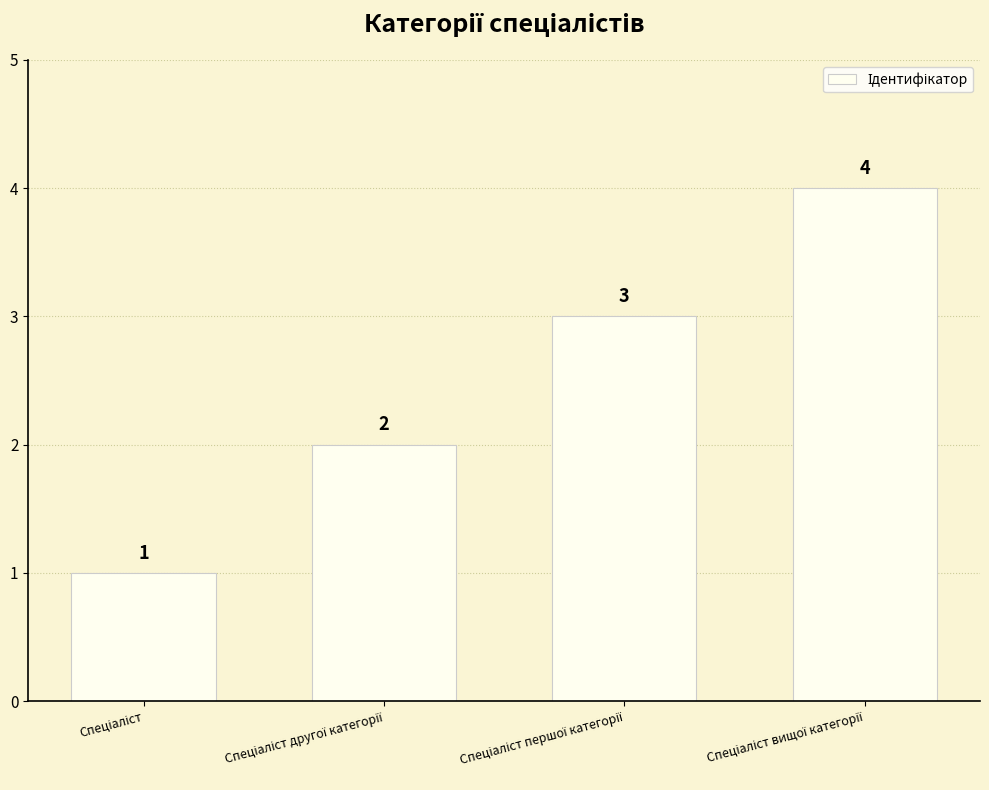

What is the sum of all values?

10